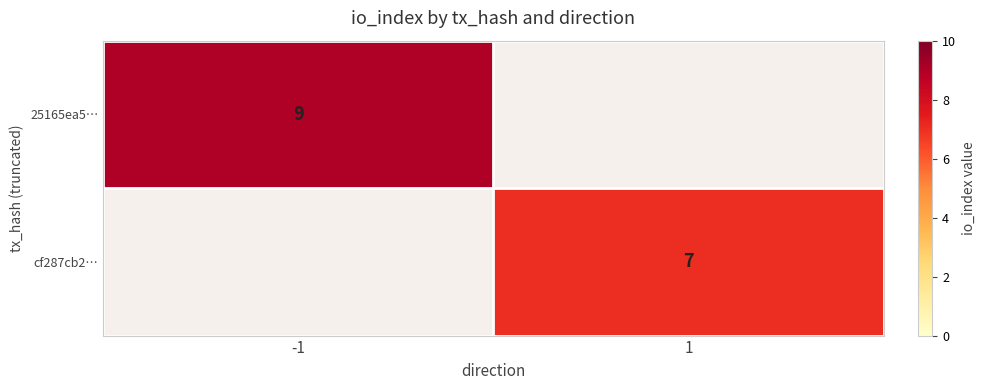

The cf287cb2… series shows 12 at 1. True or false?

False